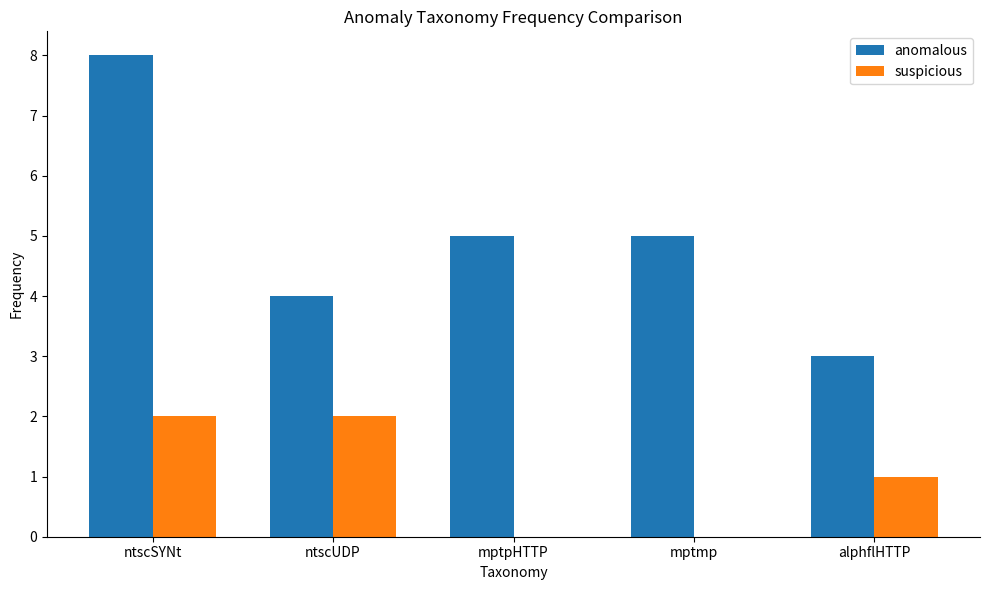

What is the maximum value for anomalous?

8